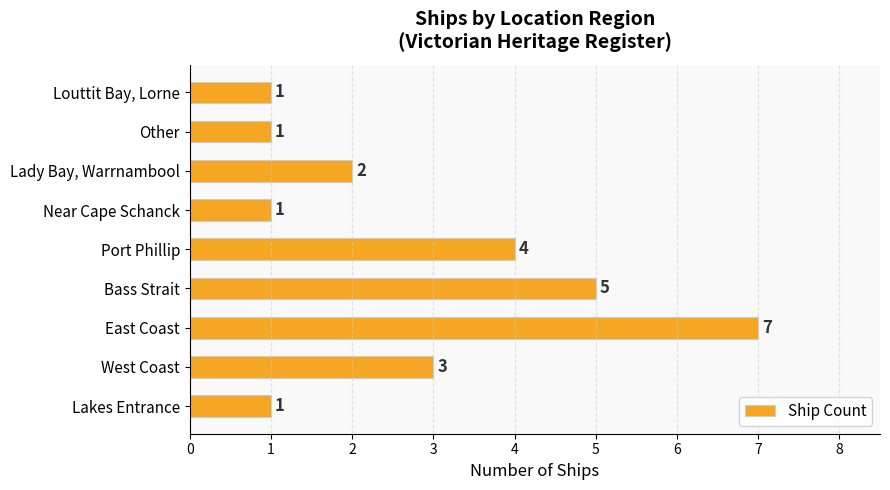

Which has a higher value, West Coast or Near Cape Schanck?

West Coast